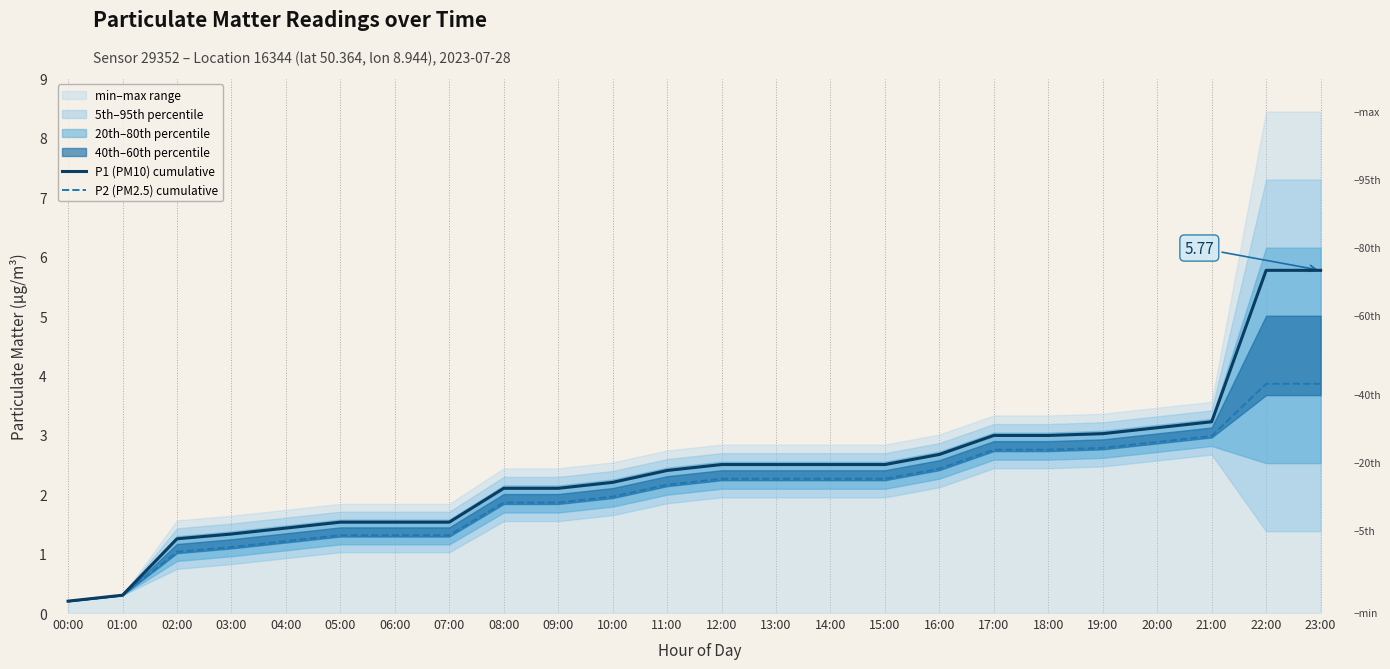

Rank the series by their average value, from lowest to highest.

P2 (PM2.5) cumulative, P1 (PM10) cumulative